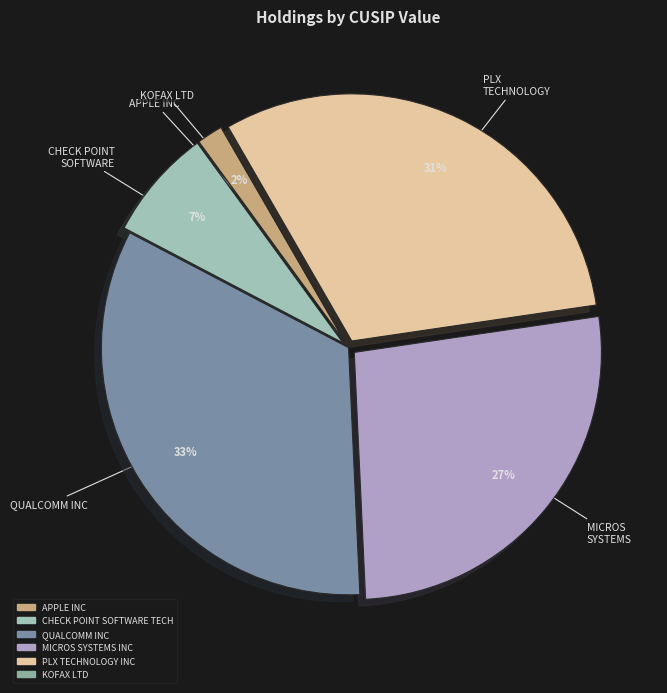

To the nearest percent, what is the combined percentage of CHECK POINT SOFTWARE TECH and KOFAX LTD?

7%